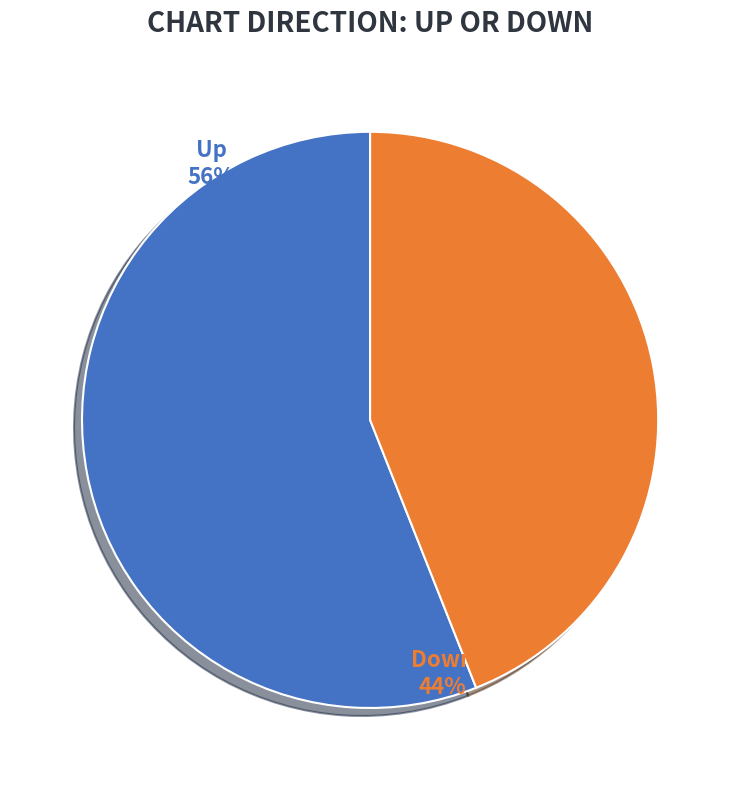

To the nearest percent, what is the difference between the largest and smallest slice percentages?

12%